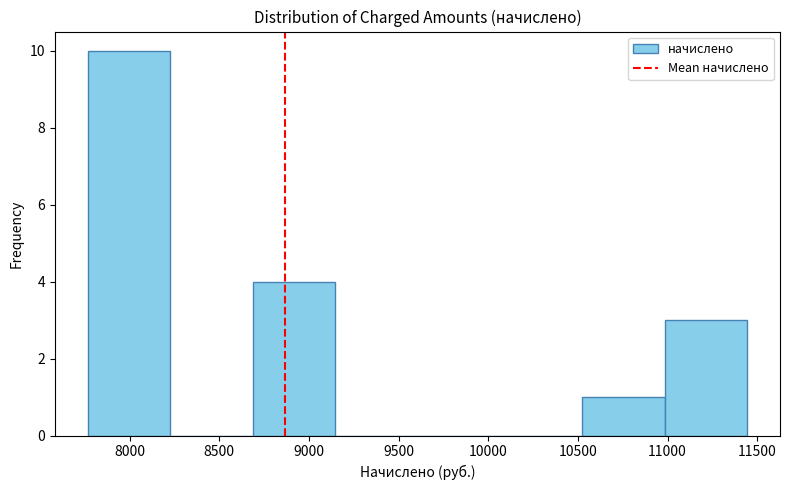

Reading left to right, list every bar in this chart as the range it spans on the x-axis followed by its height. Neither the bar edges nor the heights are printed on the chart, so give them approximately, as read against the axes.

7750 to 8250: 10
8250 to 8700: 0
8700 to 9150: 4
9150 to 9600: 0
9600 to 10050: 0
10050 to 10500: 0
10500 to 11000: 1
11000 to 11450: 3